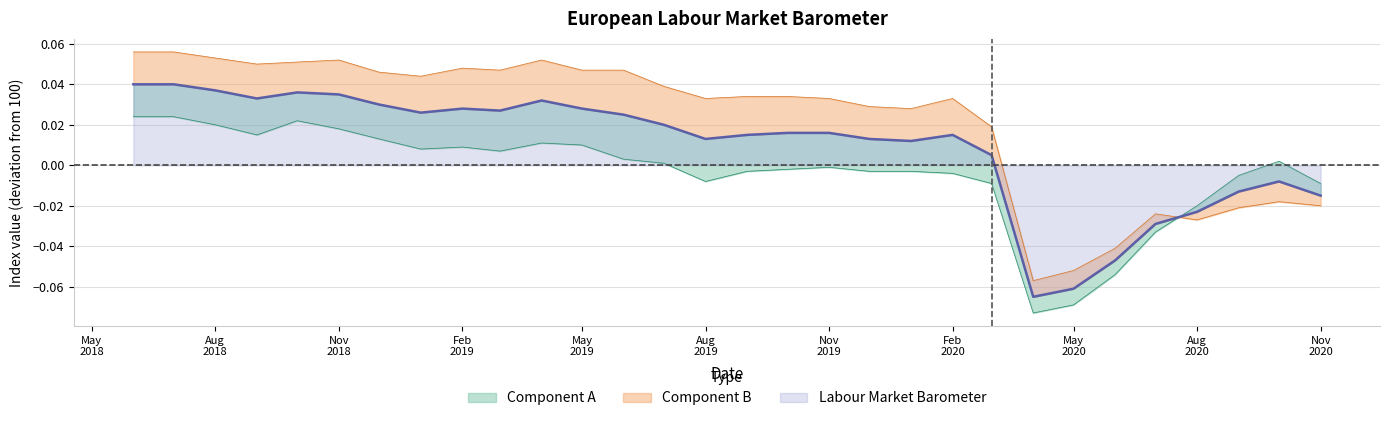

How many intersections are there between Component A and Labour Market Barometer?

1